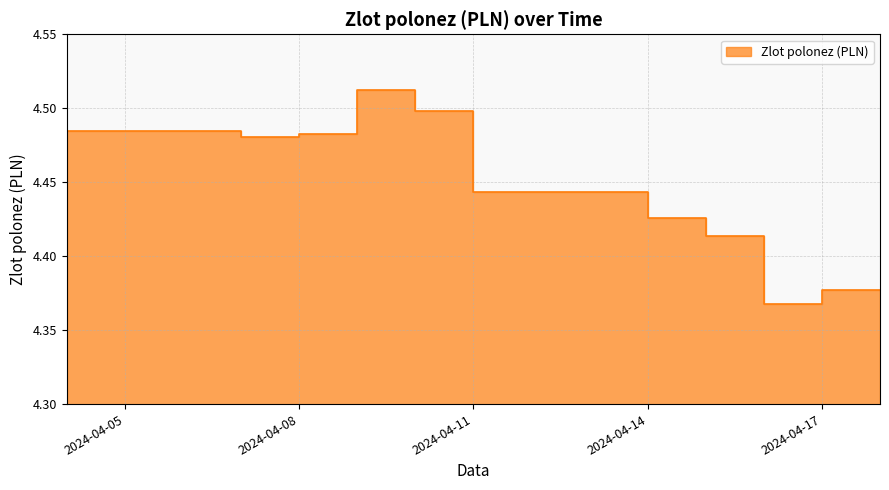

Which label corresponds to the largest value in the chart?

2024-04-10